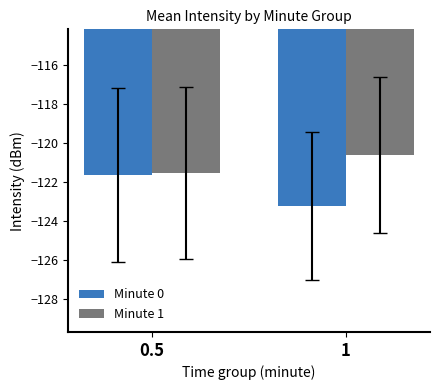

How many groups of bars are there?

2